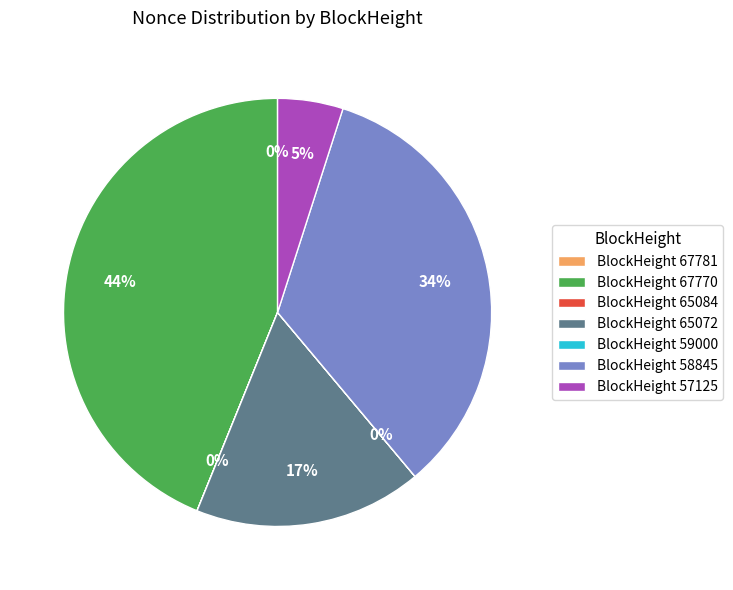

Is there a majority slice in this chart?

No